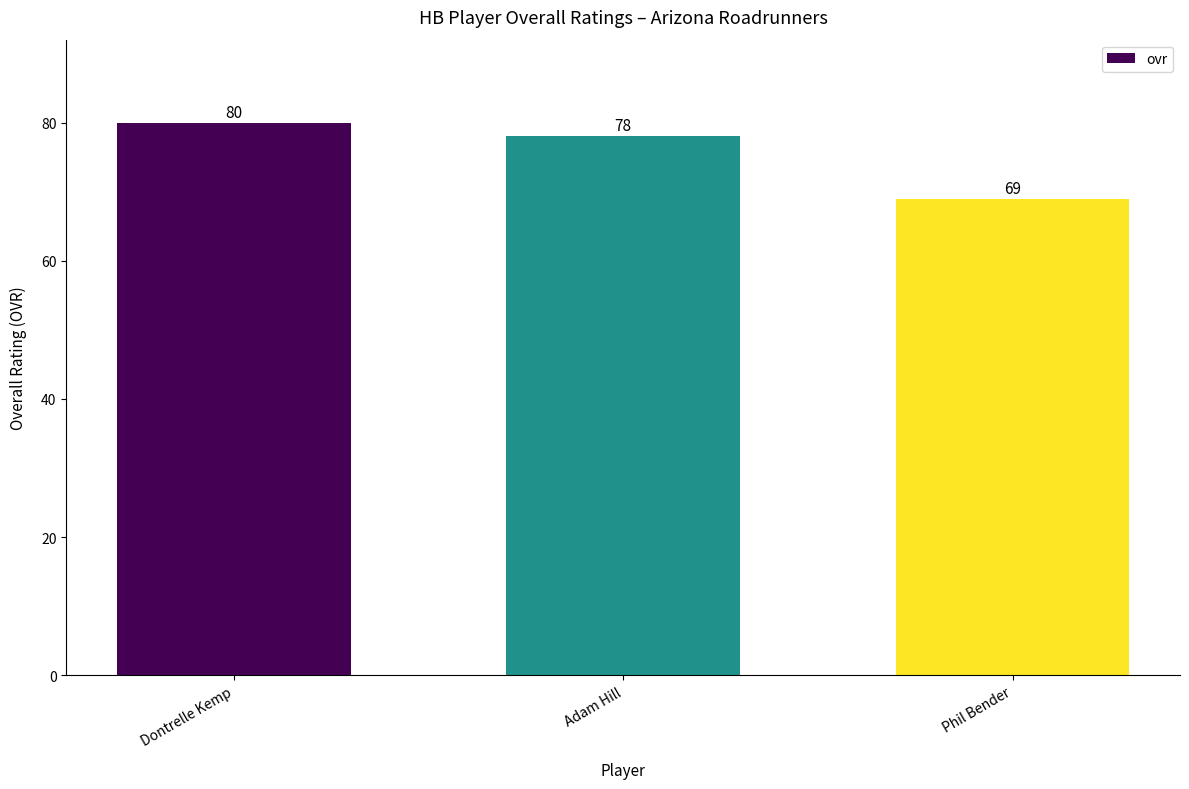

Which label corresponds to the largest value in the chart?

Dontrelle Kemp